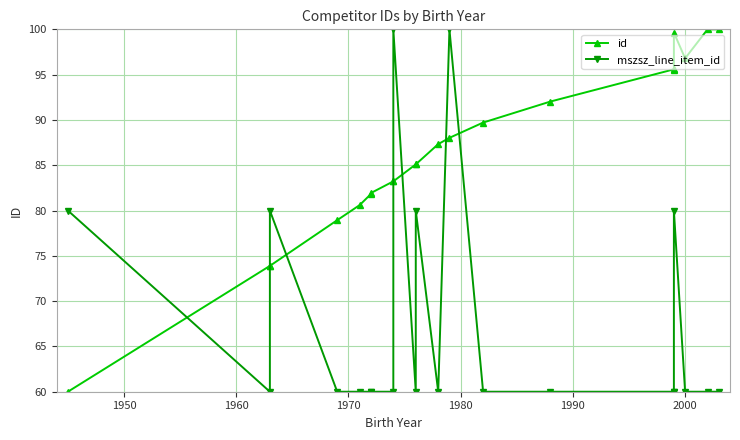

How many lines are shown in the chart?

2